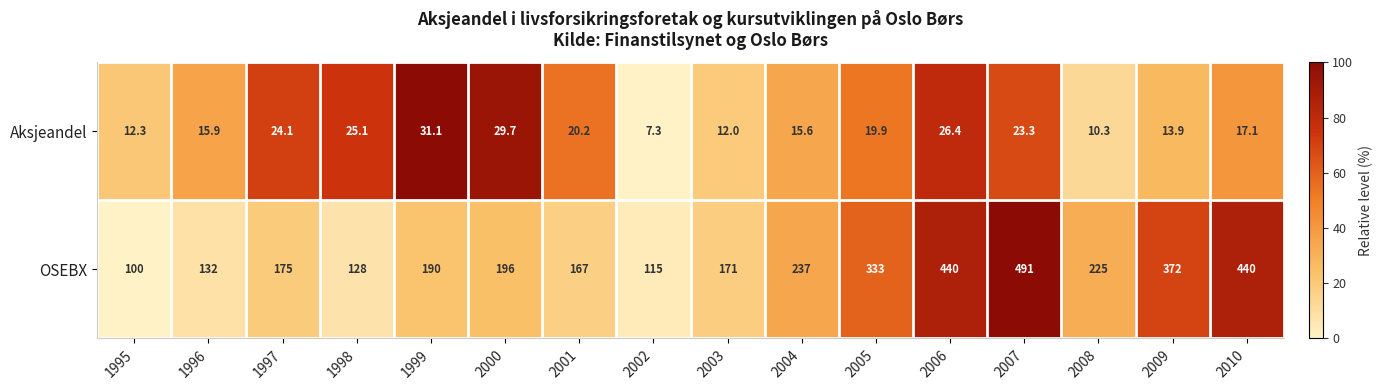

How many distinct data groups are displayed?

2